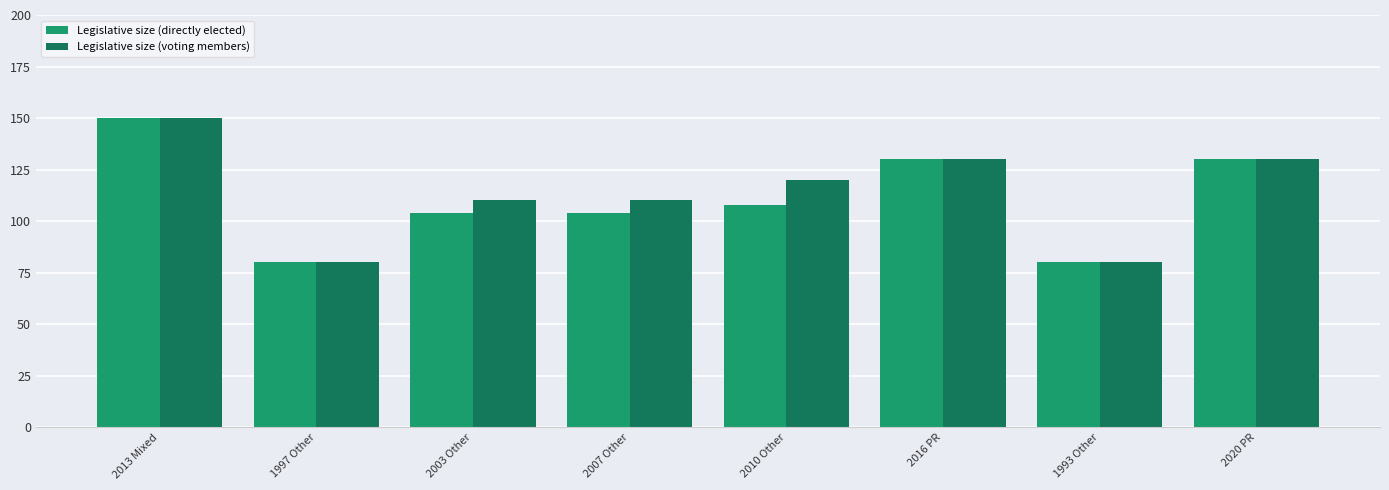

What is the difference between the Legislative size (voting members) values at 1997 Other and 2010 Other?

40